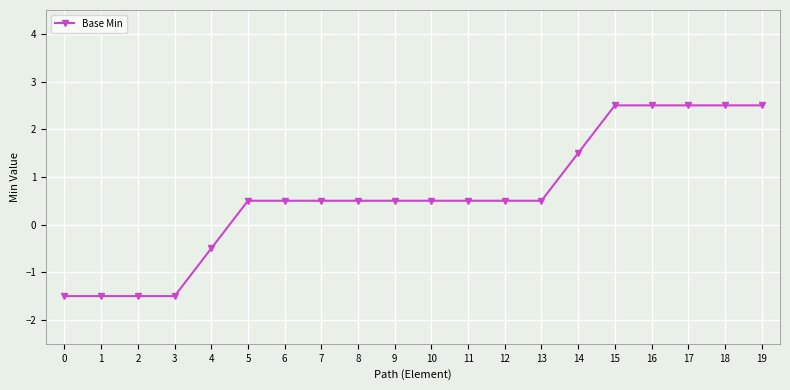

Where does the data first go above 0?

5